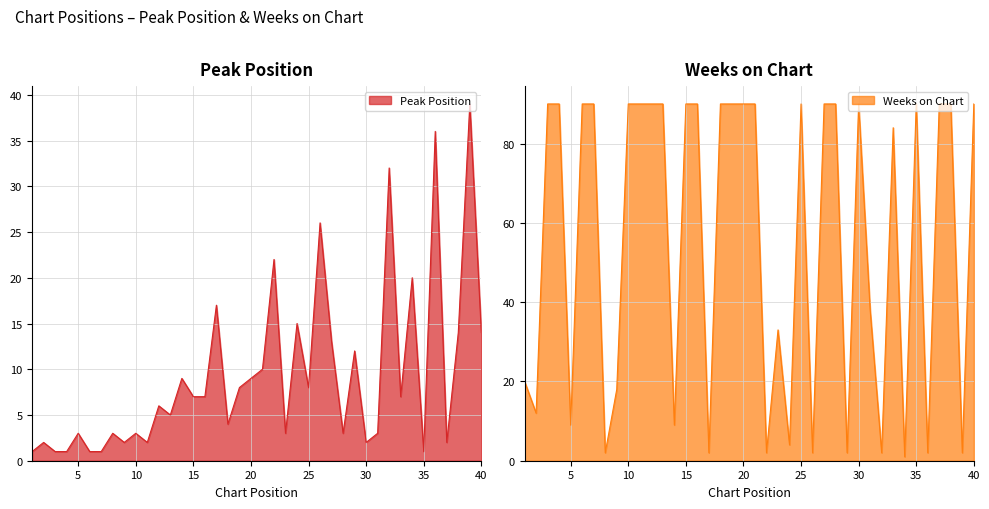

Rank the series by their maximum value, from highest to lowest.

Weeks on Chart, Peak Position